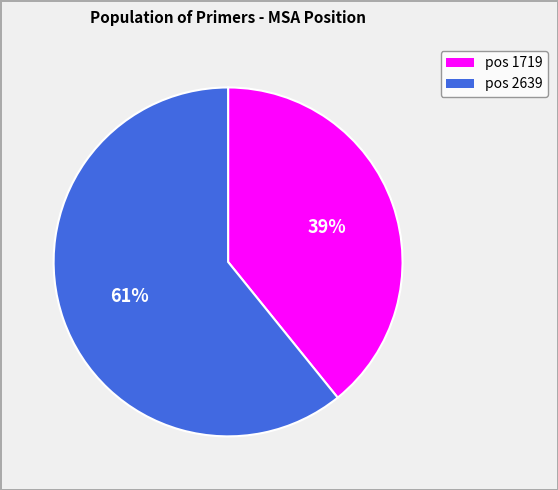

To the nearest percent, what is the average slice percentage?

50%